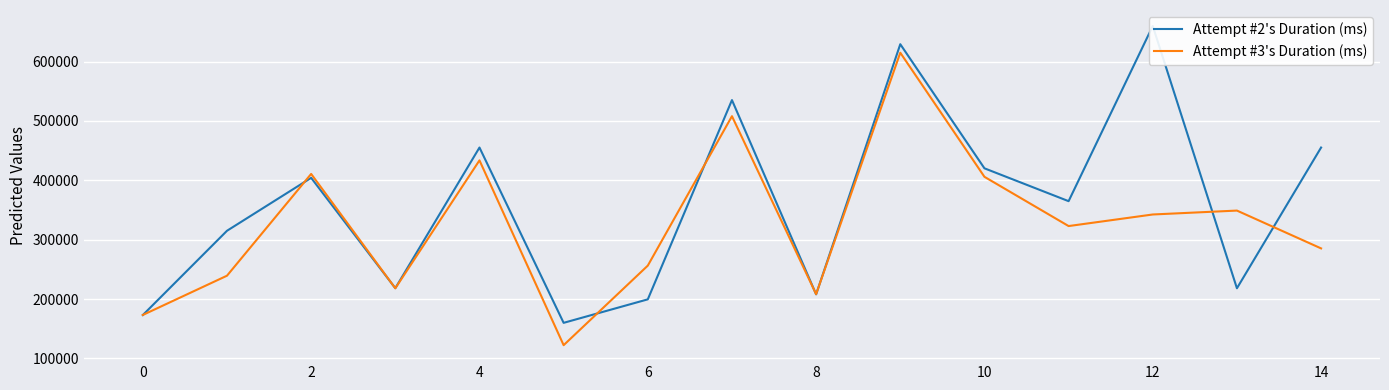

What is the maximum value for Attempt #3's Duration (ms)?

614930